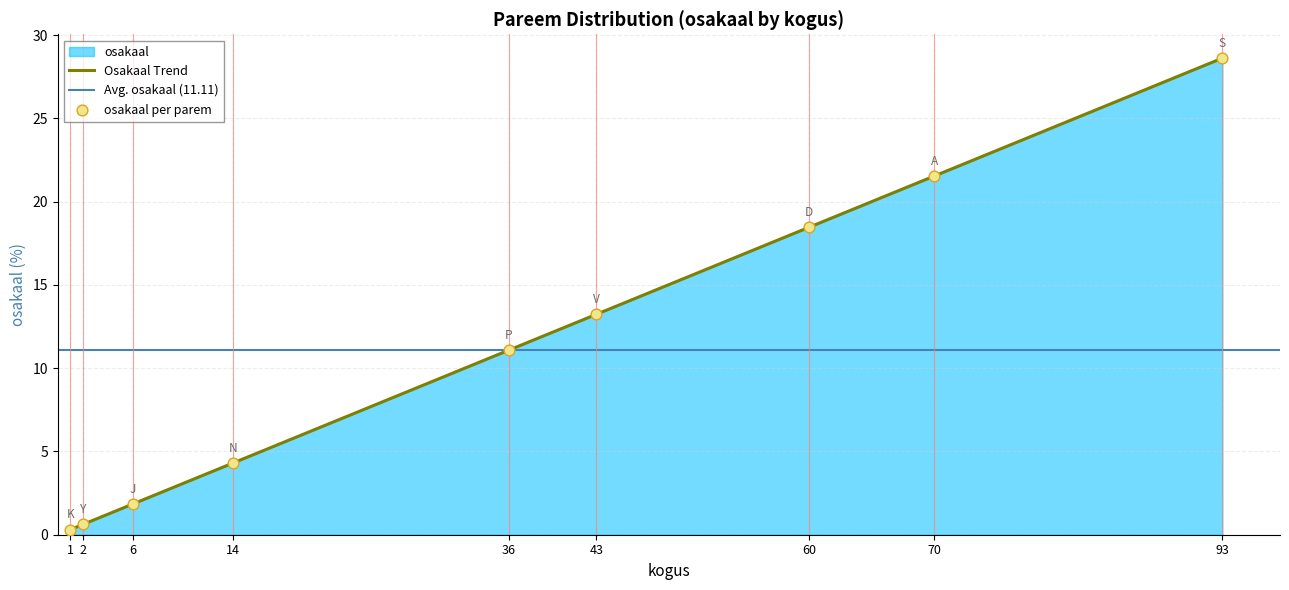

What is the change in value from K to P?

+10.8